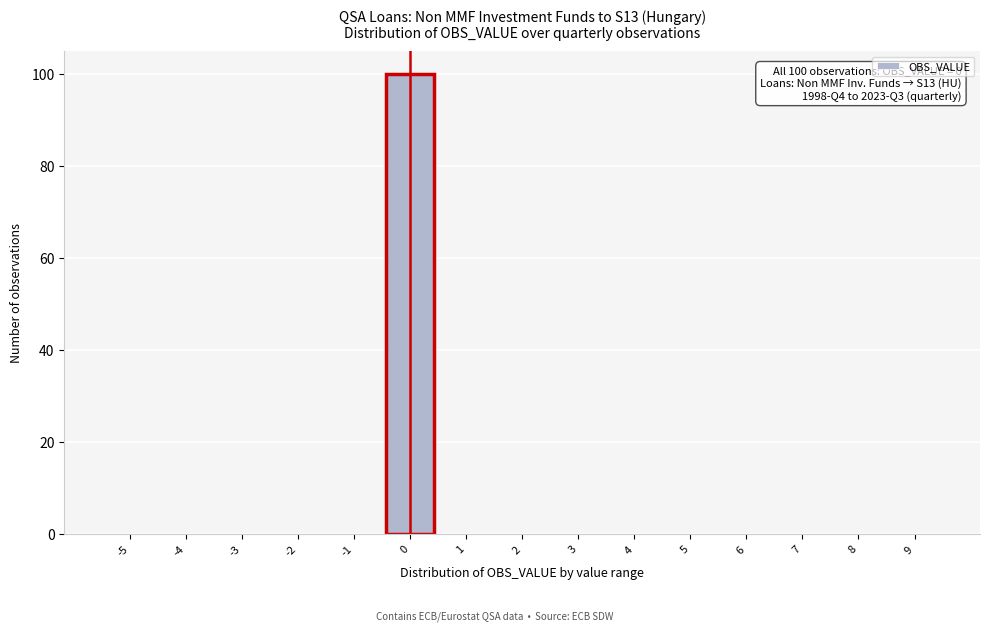

Reading left to right, what are all the values shown in this chart?

-5=0	-4=0	-3=0	-2=0	-1=0	0=100	1=0	2=0	3=0	4=0	5=0	6=0	7=0	8=0	9=0